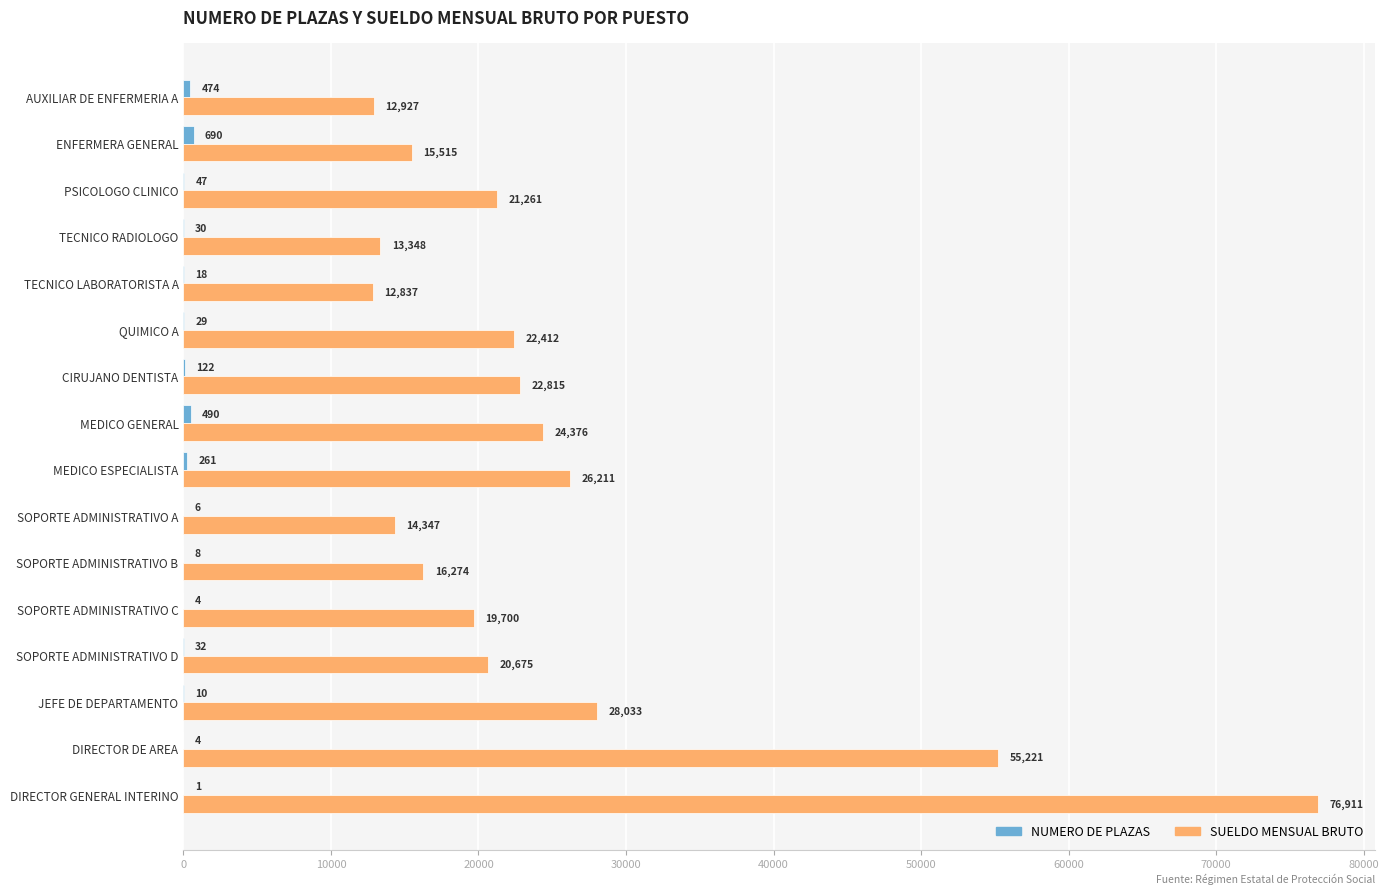

Is it true that SUELDO MENSUAL BRUTO equals 4837.8 at ENFERMERA GENERAL?

False